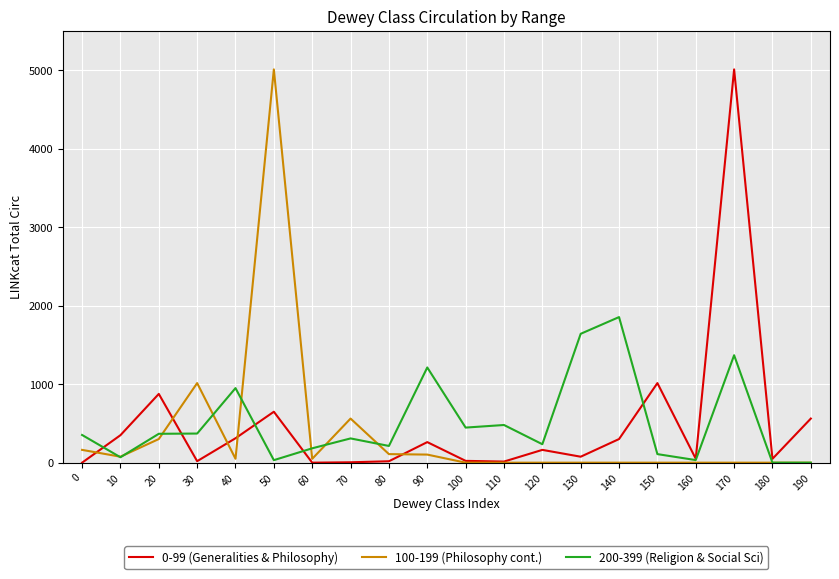

Does the chart have visible grid lines?

Yes